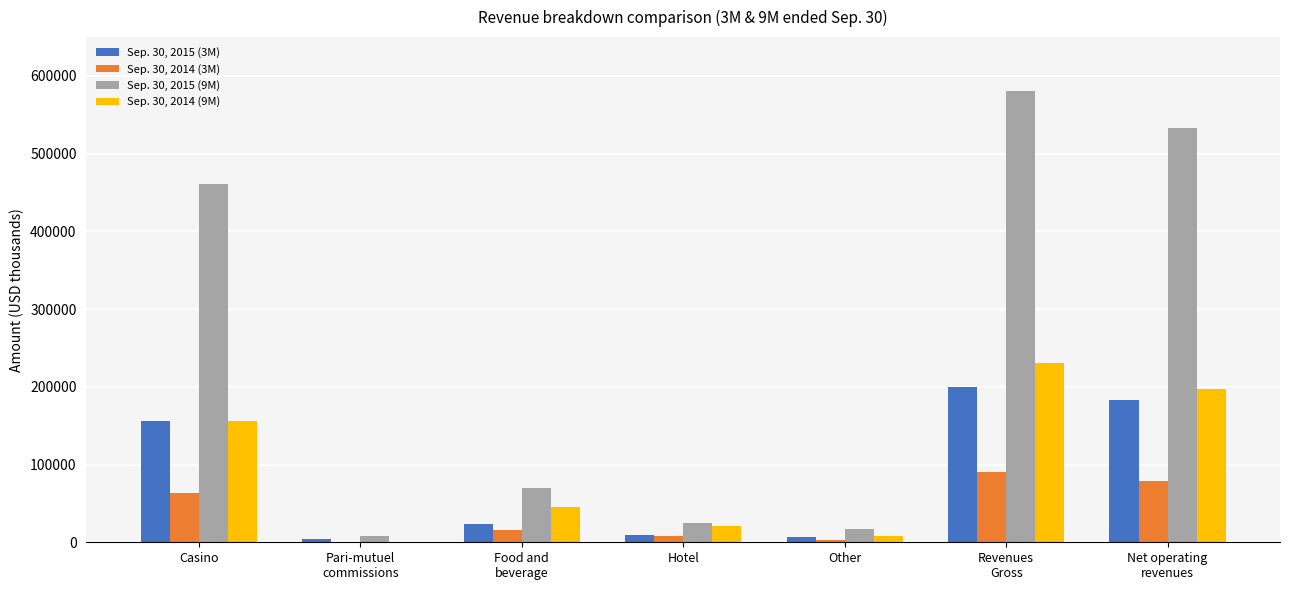

The value of Sep. 30, 2014 (9M) at Net operating
revenues is 121817. True or false?

False